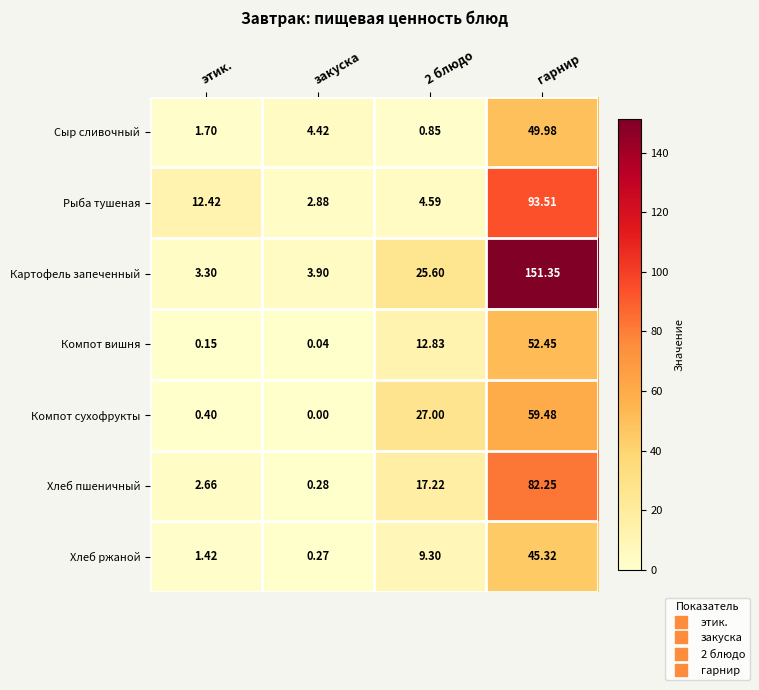

Which series has the widest spread of values?

Картофель запеченный